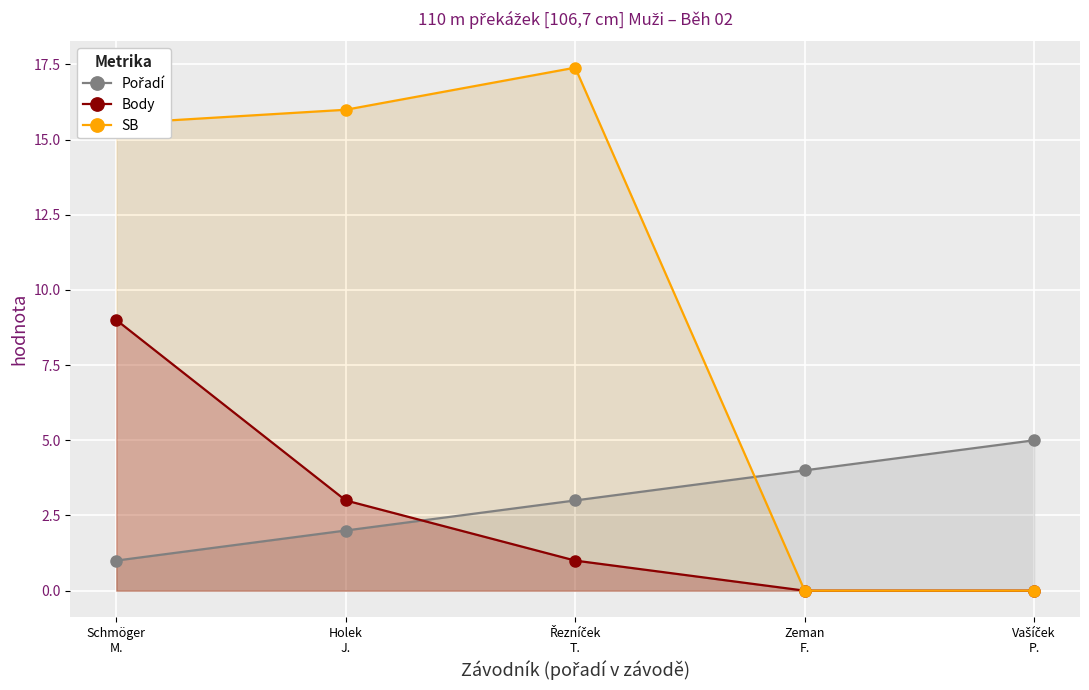

How many Pořadí values are between 2 and 4?

3